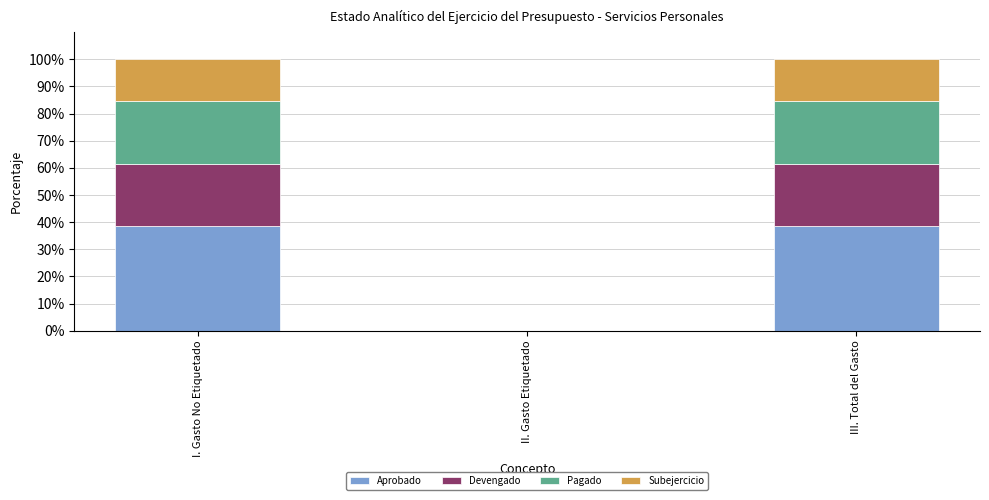

How many categories are shown in the chart?

3